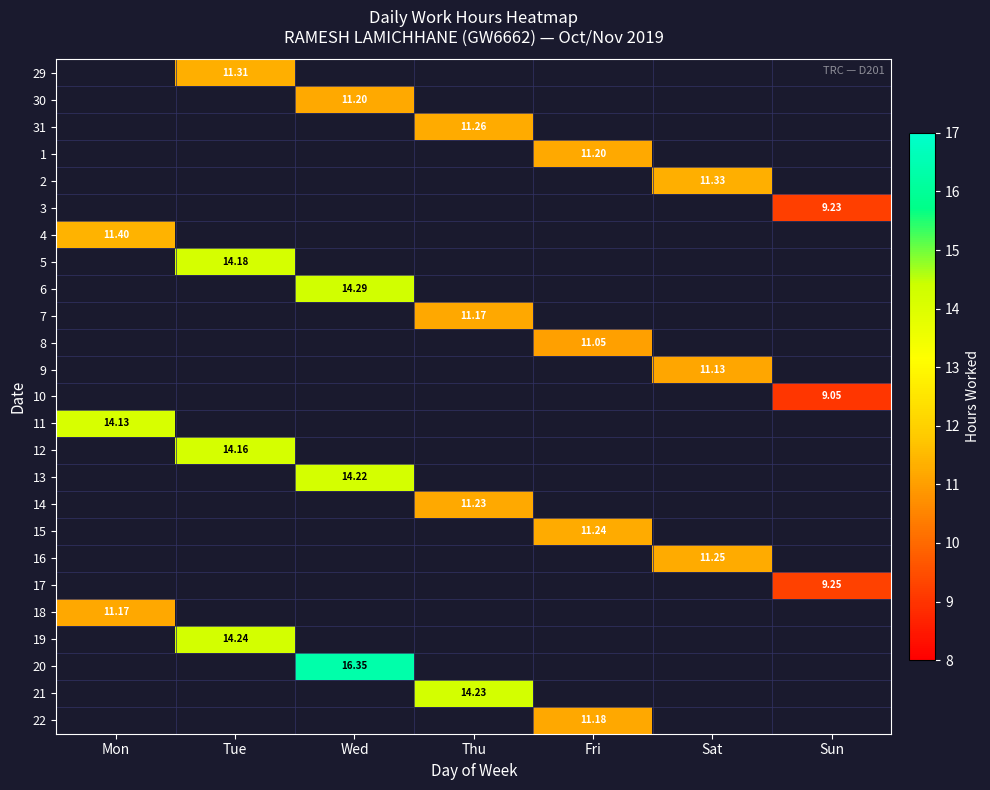

Is it true that 2 equals 17.2 at Sat?

False